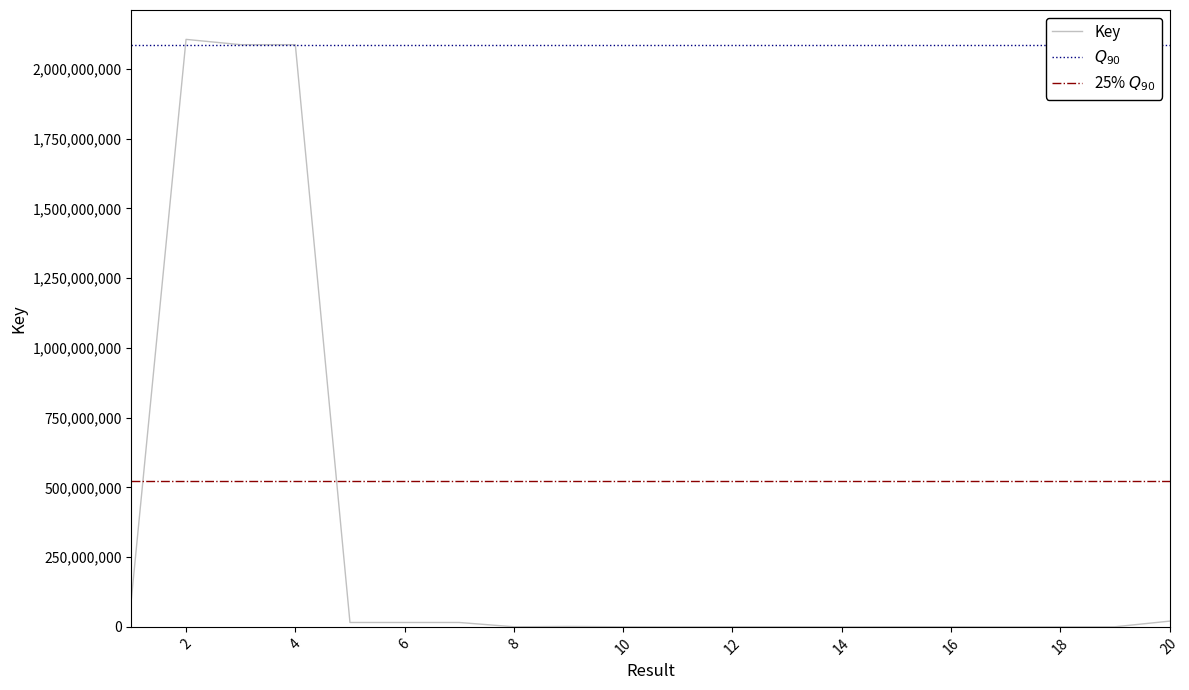

How many lines are shown in the chart?

1